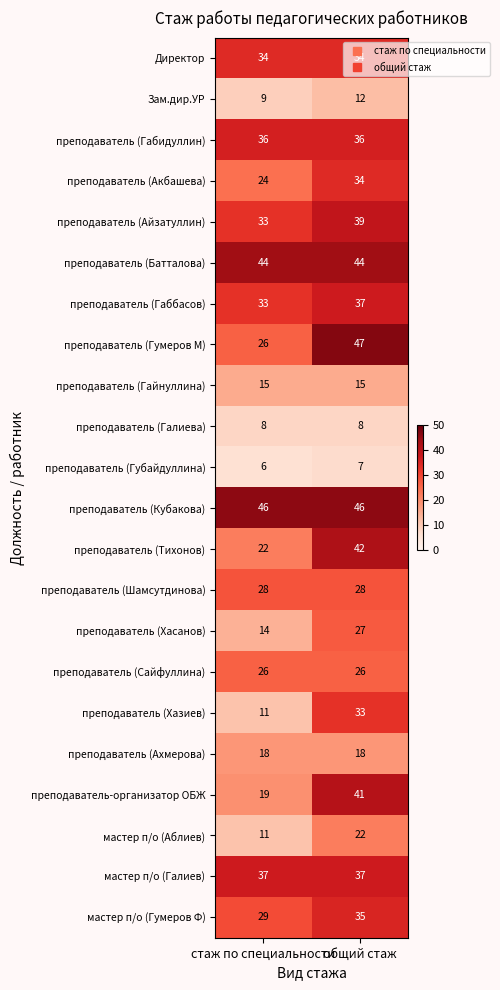

Is the value of преподаватель (Айзатуллин) at общий стаж greater than the value of преподаватель (Кубакова) at стаж по специальности?

No